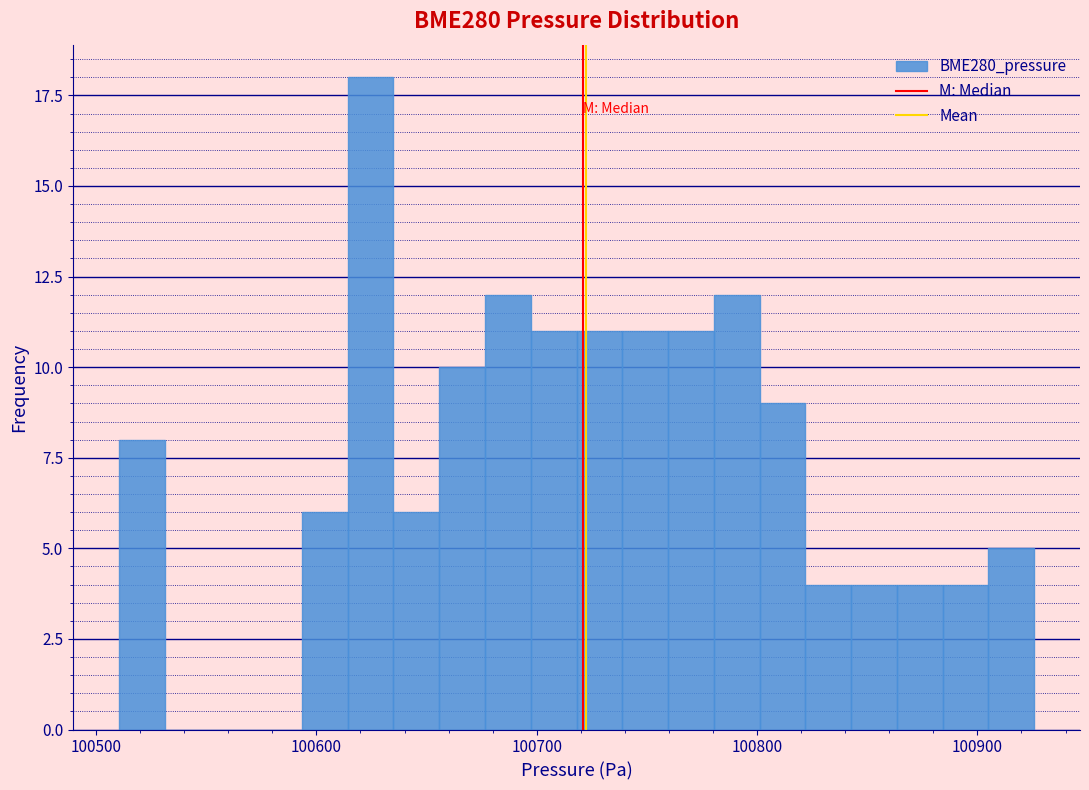

Read against the x-axis, roughly where is the centre of the tallest bar?

100620